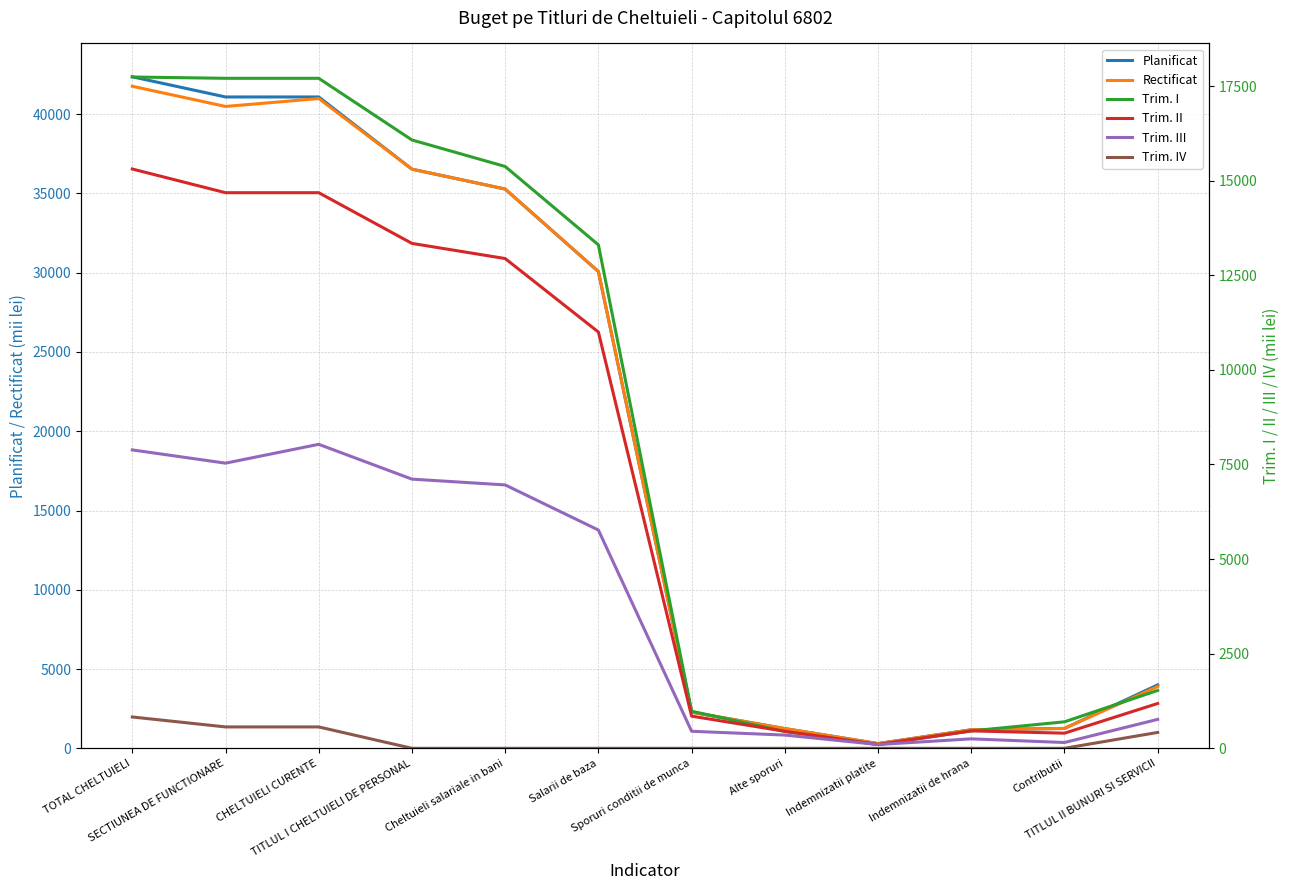

Reading right to left, what are all the values shown in this chart?

Planificat: 4000	1253	1170	300	1245	2280	30072	35277	36530	41085	41085	42358
Rectificat: 3900	1253	1170	300	1245	2280	30072	35277	36530	40985	40487	41760
Trim. I: 1530	700	460	100	445	980	13304	15375	16075	17705	17705	17739
Trim. II: 1185	400	460	100	450	850	11000	12942	13342	14682	14682	15308
Trim. III: 765	153	250	100	350	450	5768	6960	7113	8033	7535	7885
Trim. IV: 420	0	0	0	0	0	0	0	0	565	565	828